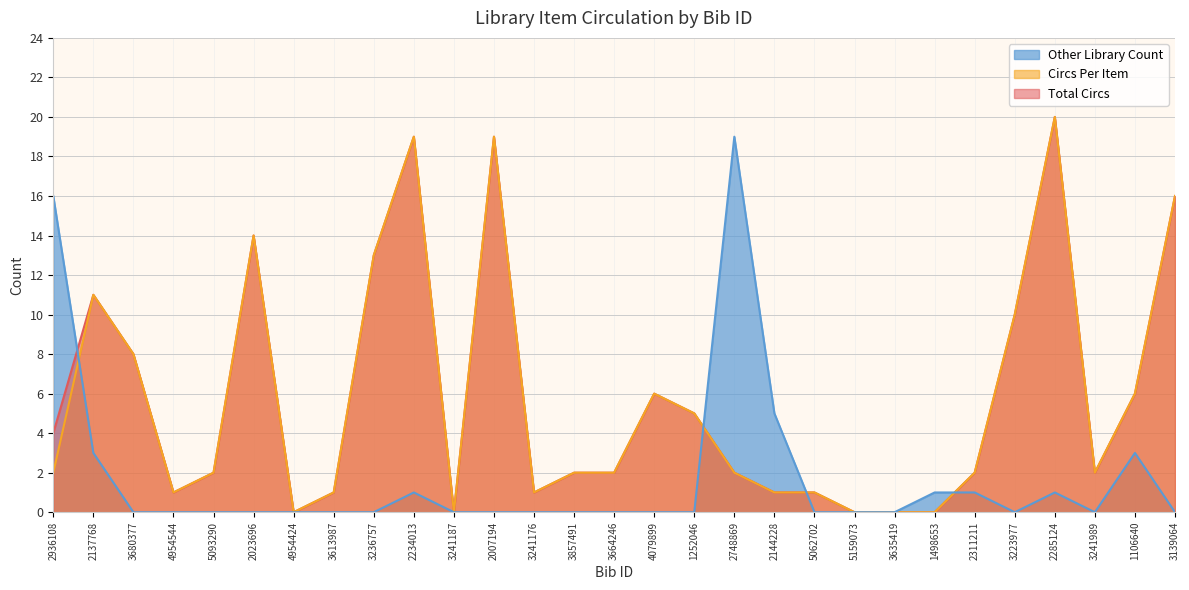

Where is Other Library Count nearest to the value 9?

2144228